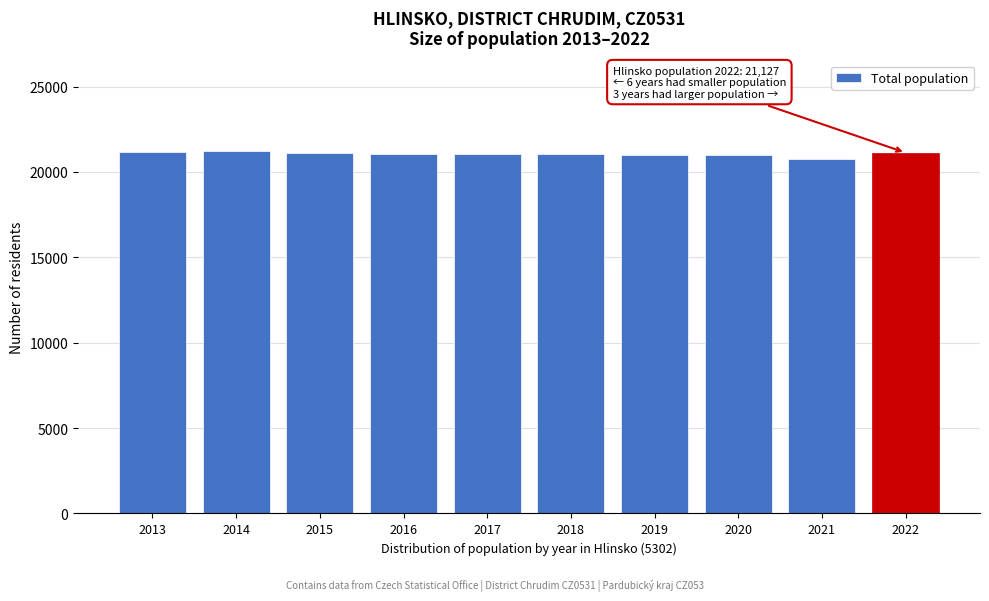

What is the greatest value displayed?

21222